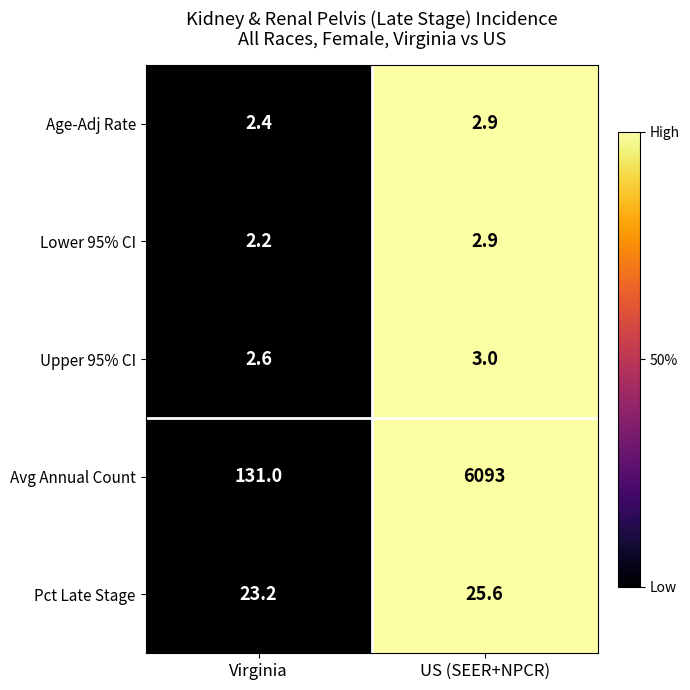

At Virginia, list the series in order from largest to smallest.

Avg Annual Count, Pct Late Stage, Upper 95% CI, Age-Adj Rate, Lower 95% CI